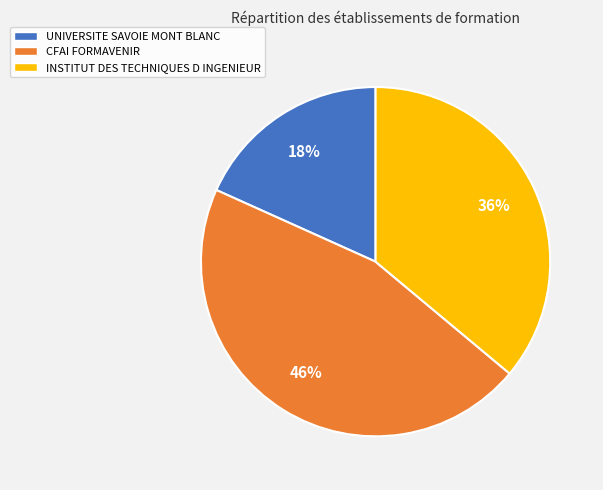

Approximately how many times larger is the value at INSTITUT DES TECHNIQUES D INGENIEUR compared to CFAI FORMAVENIR?

0.8